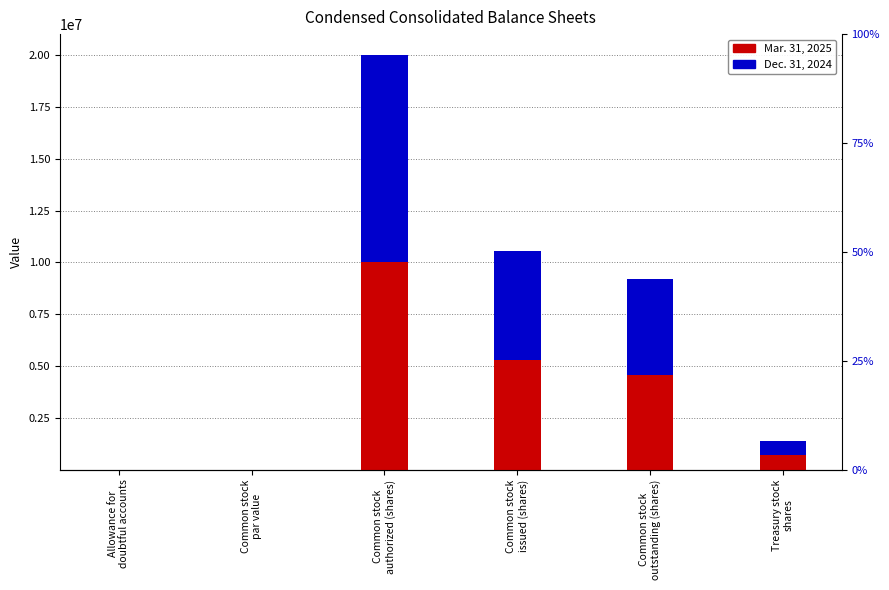

What are all the series names shown in the legend?

Mar. 31, 2025, Dec. 31, 2024